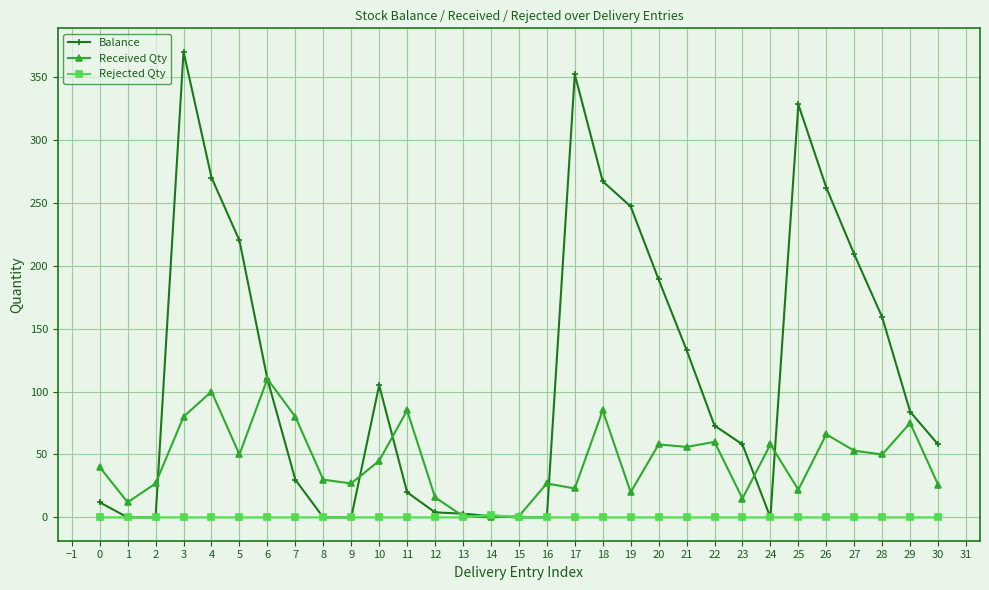

What is the sum of all Balance values?

3564